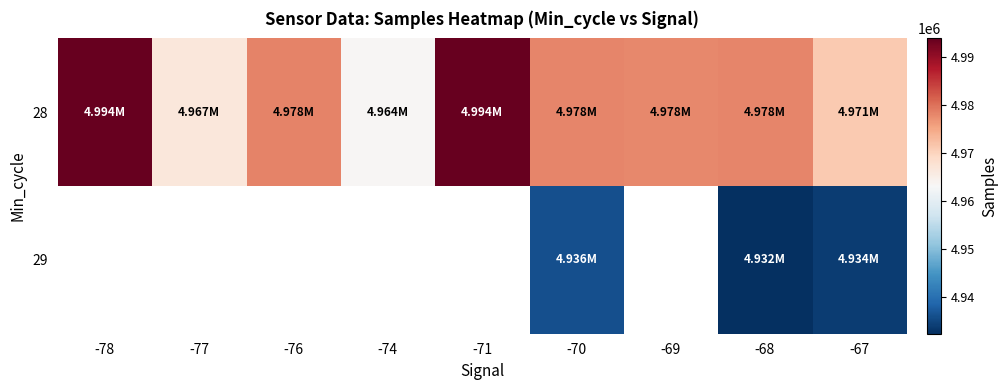

What value does the 28 series have at -67?

4971273.0